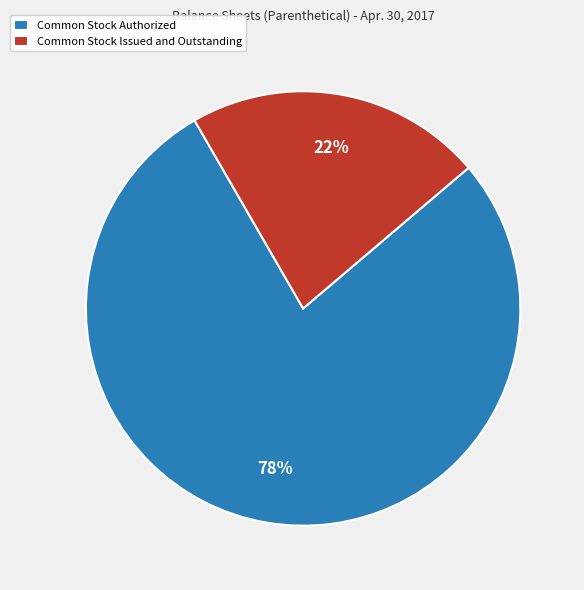

How many slices are in this pie chart?

2